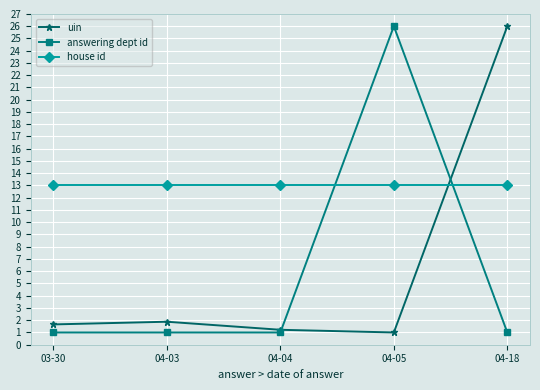

What is the smallest value displayed?

1.0